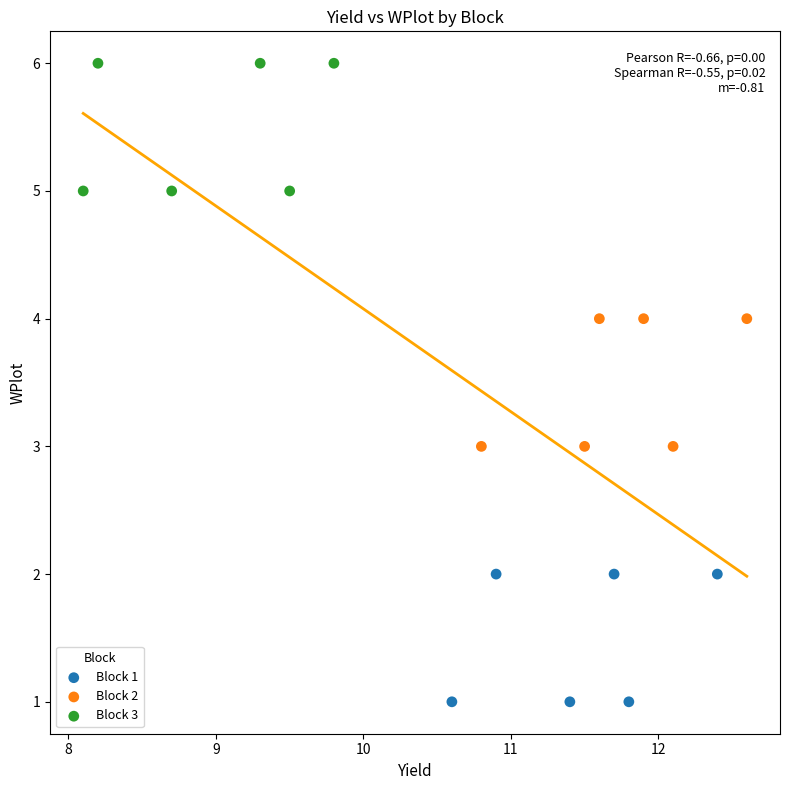

Which series contains the highest Y value?

Block 3